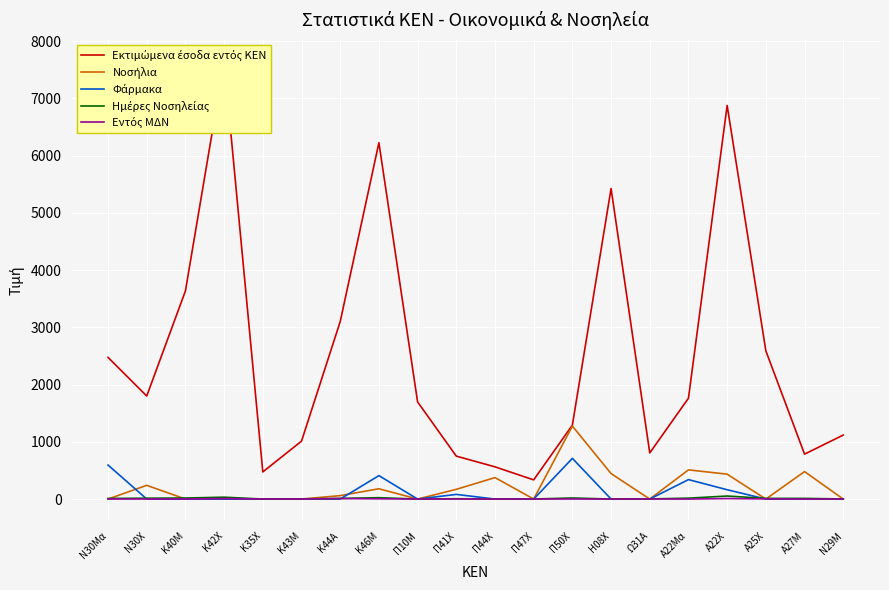

How many data points in Εντός ΜΔΝ are above 1?

7